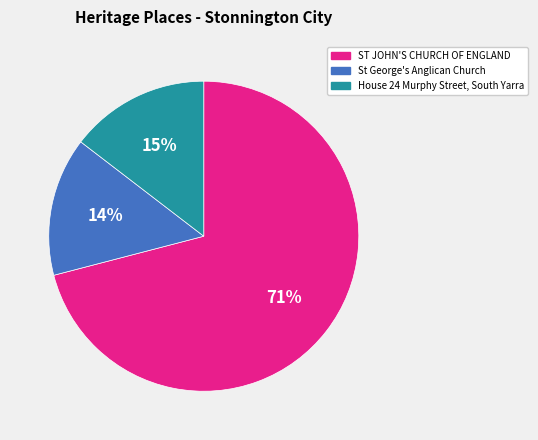

To the nearest percent, what is the difference between the ST JOHN'S CHURCH OF ENGLAND and House 24 Murphy Street, South Yarra slice percentages?

56%